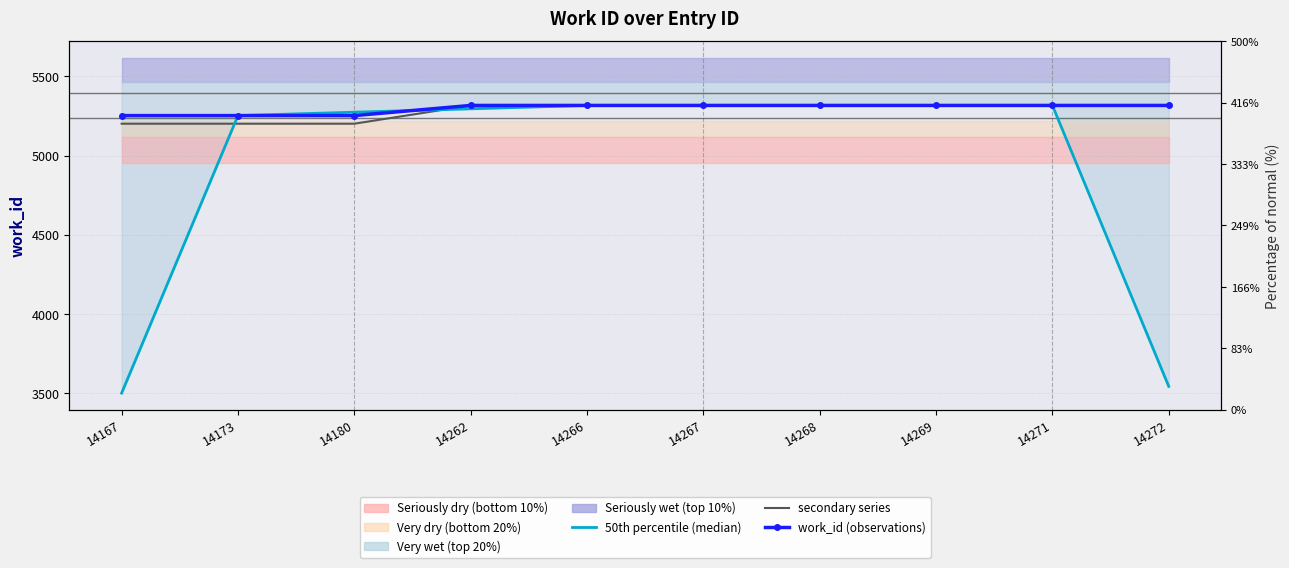

Which series has the largest total across all categories?

work_id (observations)